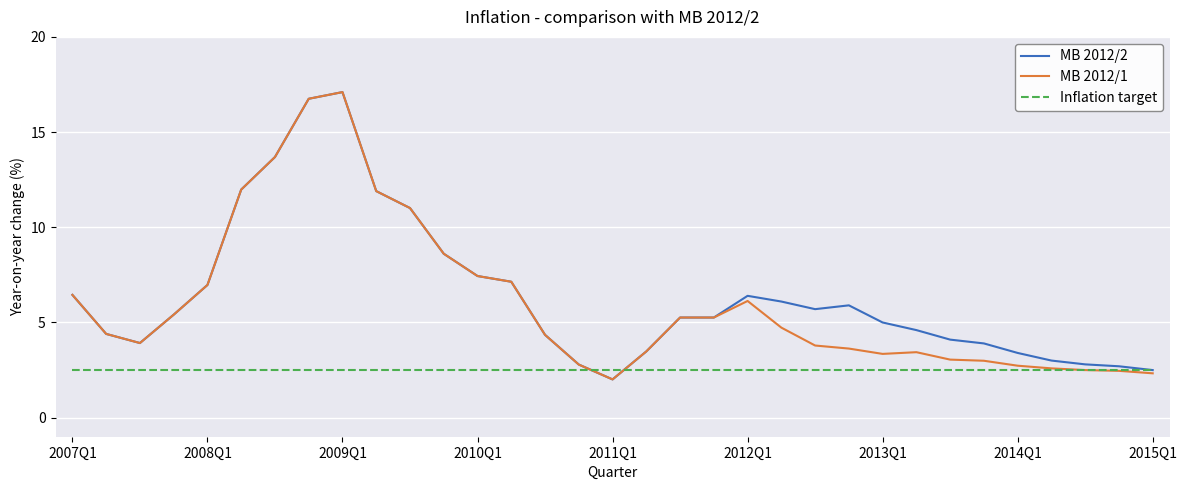

What is the minimum value for Inflation target?

2.5